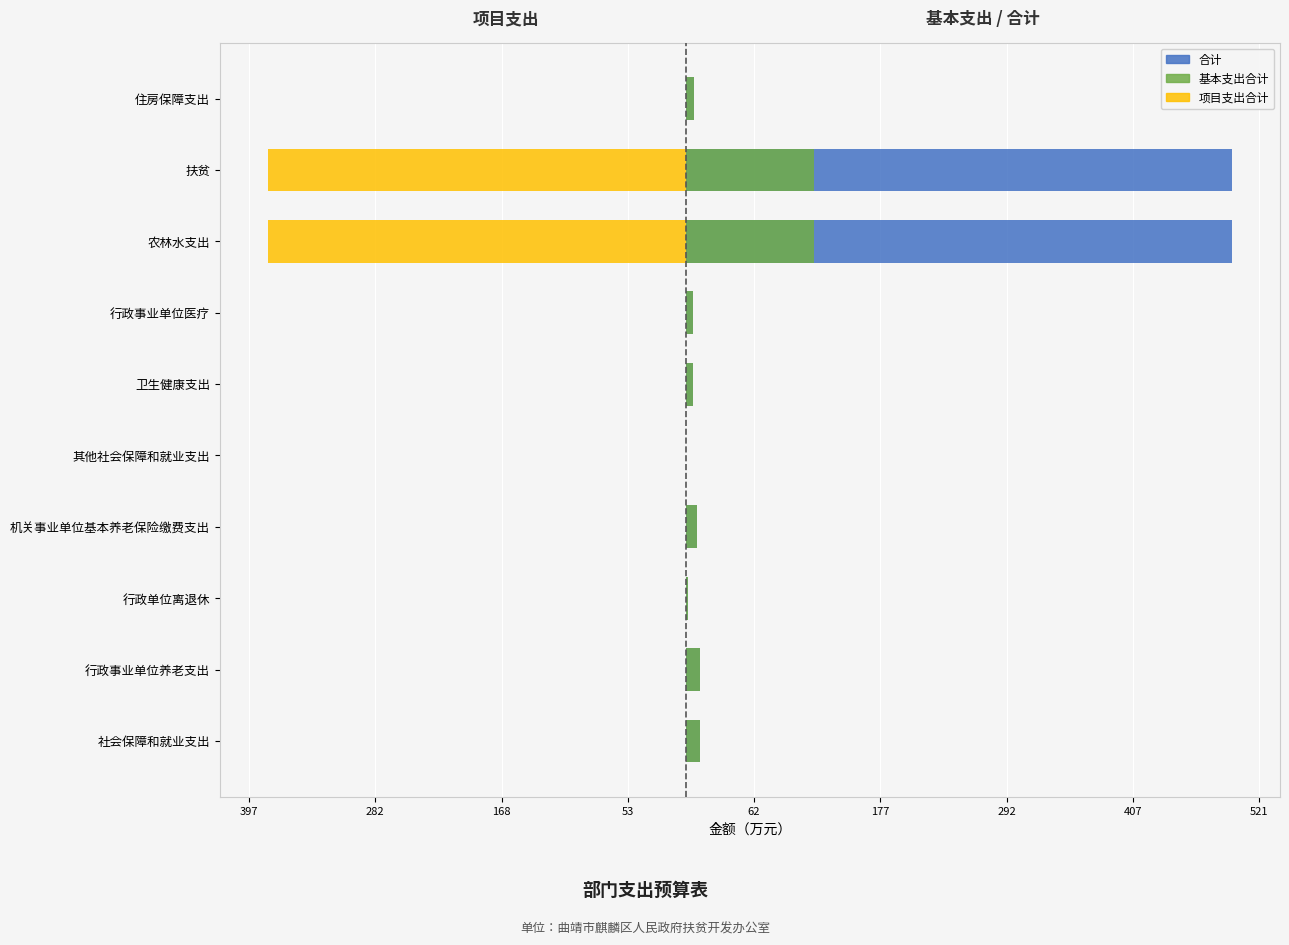

Is it true that 基本支出合计 equals 204.7 at 扶贫?

False